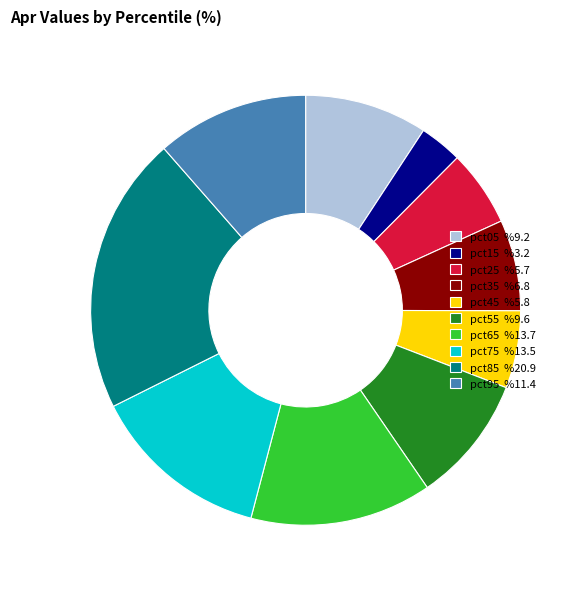

Is there a majority slice in this chart?

No